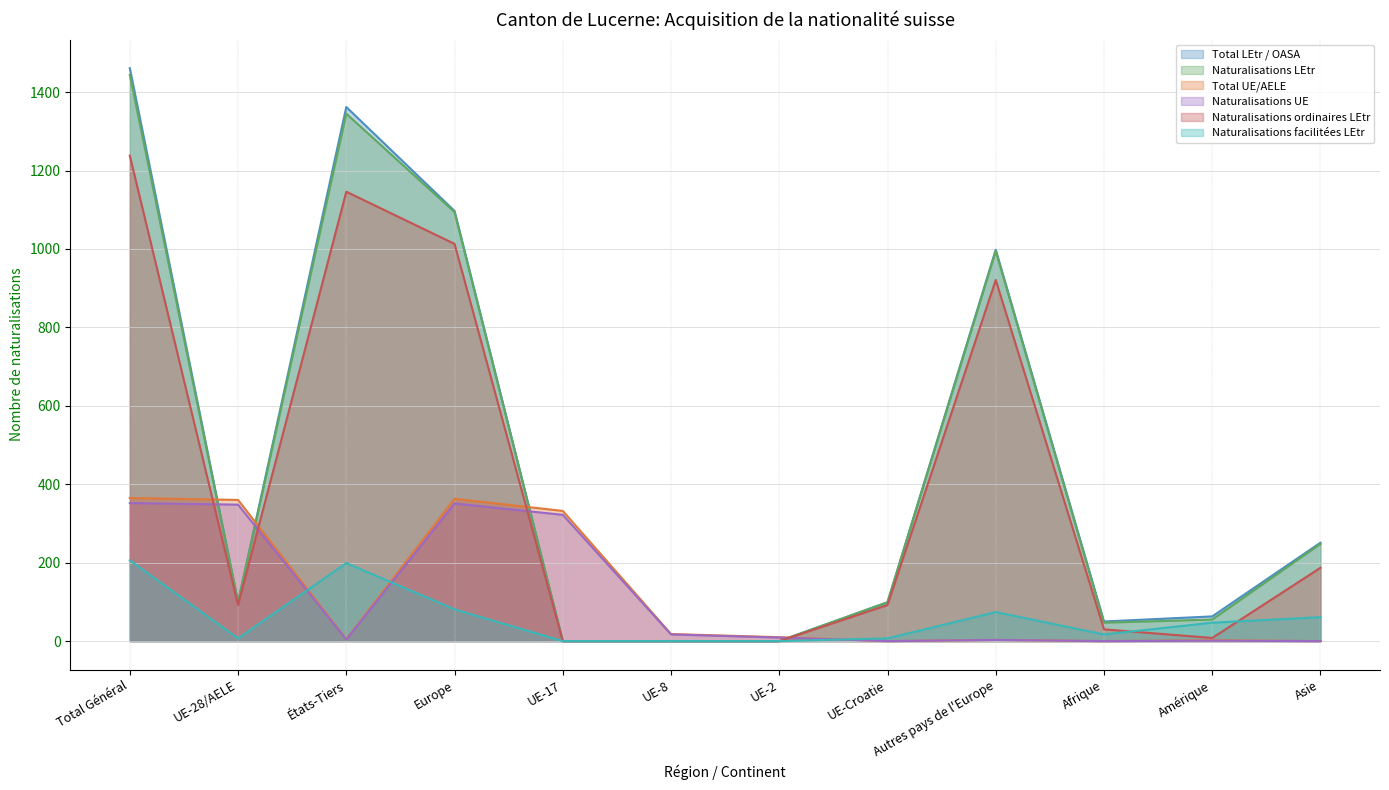

How many positive values does the Naturalisations UE series have?

9